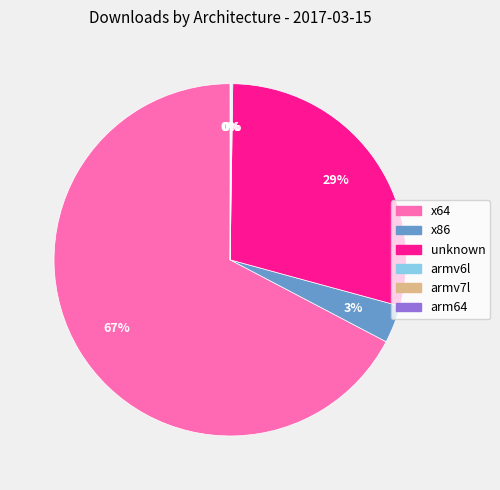

Which slice represents more than half of the pie?

x64